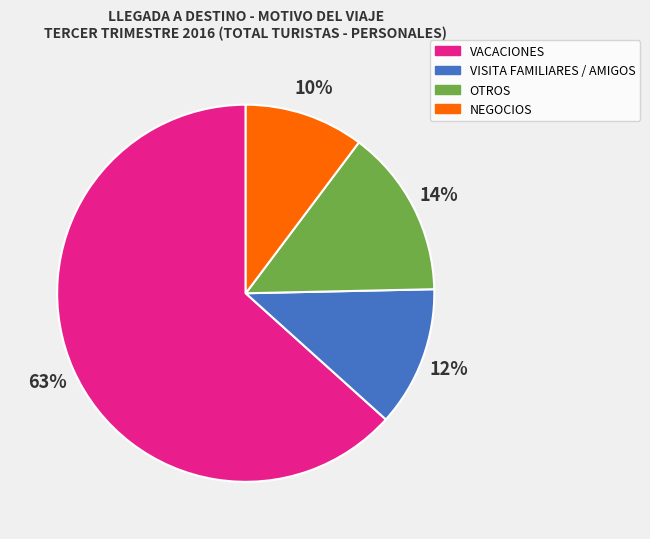

Which has a higher value, VISITA FAMILIARES / AMIGOS or VACACIONES?

VACACIONES